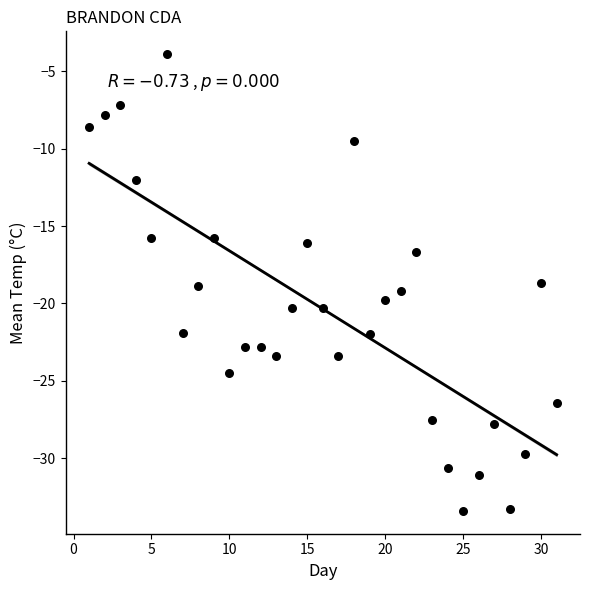

What is the range of Y values (max minus min)?

29.5